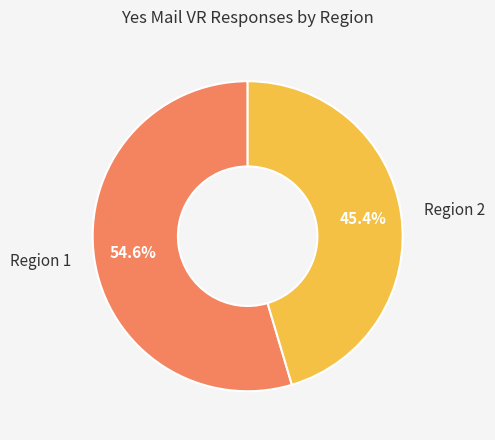

How many slices are in this pie chart?

2